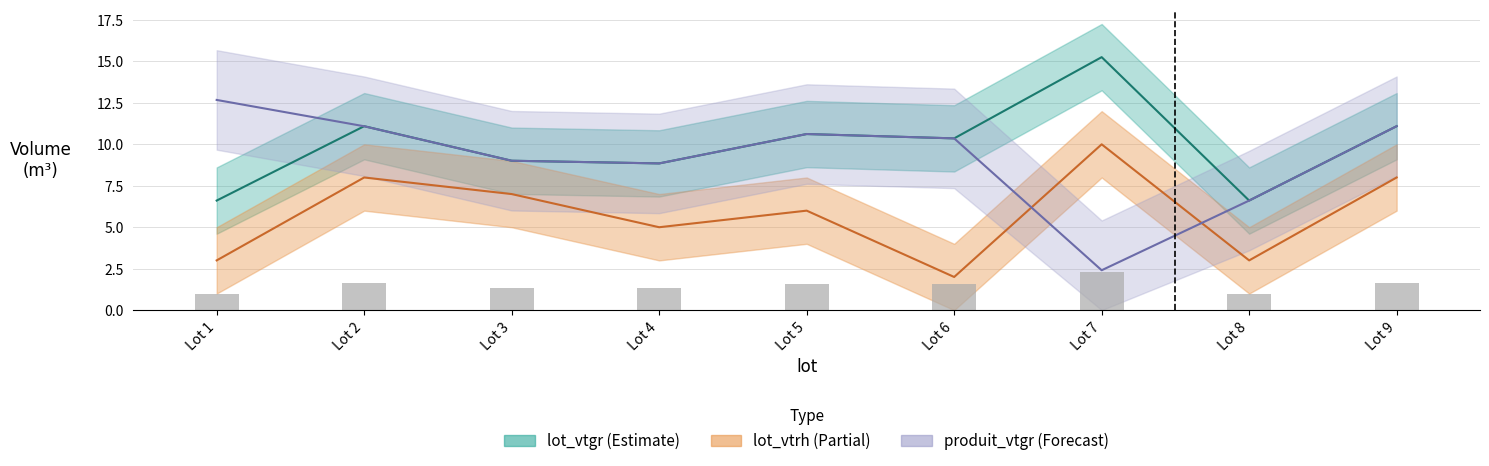

Which series changed the most between Lot 5 and Lot 8?

lot_vtgr